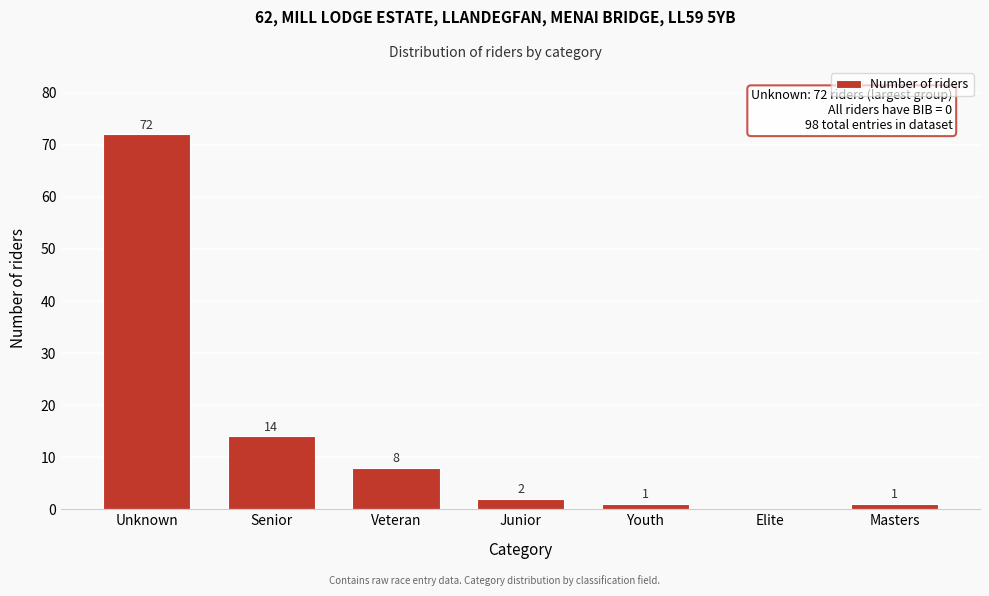

Reading left to right, what are all the values shown in this chart?

Unknown=72	Senior=14	Veteran=8	Junior=2	Youth=1	Elite=0	Masters=1